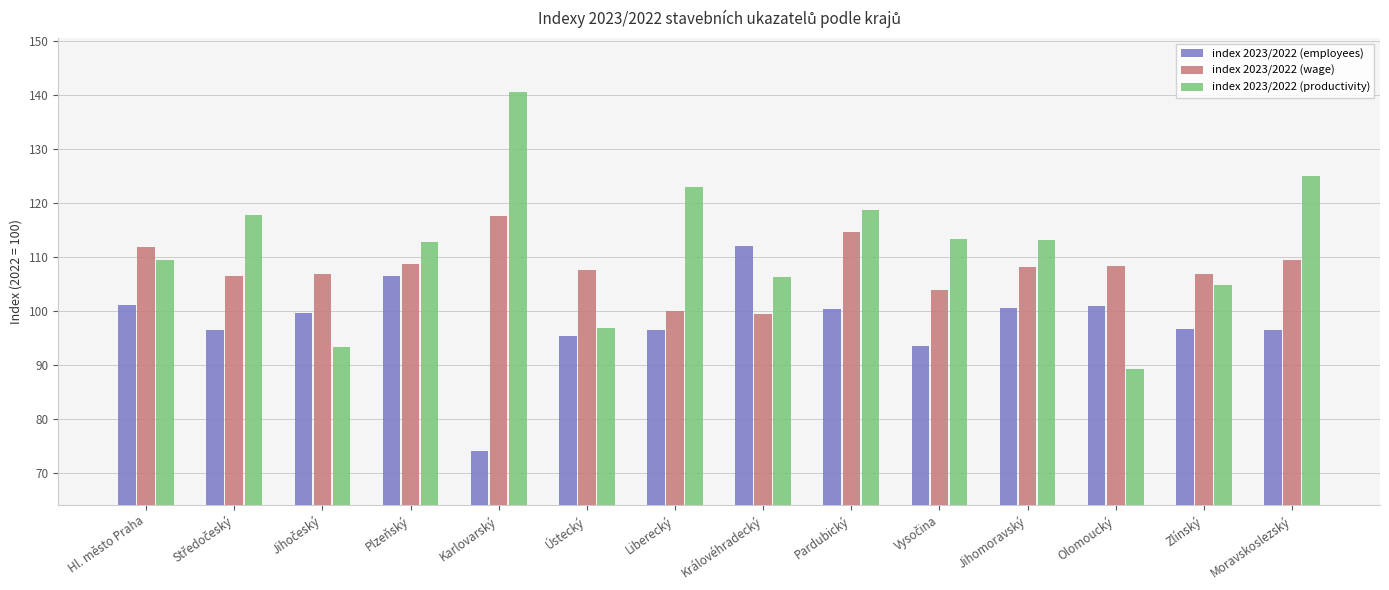

At which label does index 2023/2022 (employees) reach its minimum?

Karlovarský